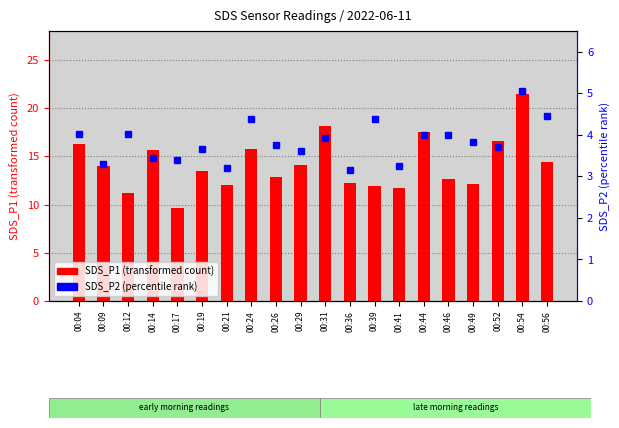

Is the value of SDS_P1 (transformed count) at 00:26 greater than the value of SDS_P2 (percentile rank) at 00:31?

Yes